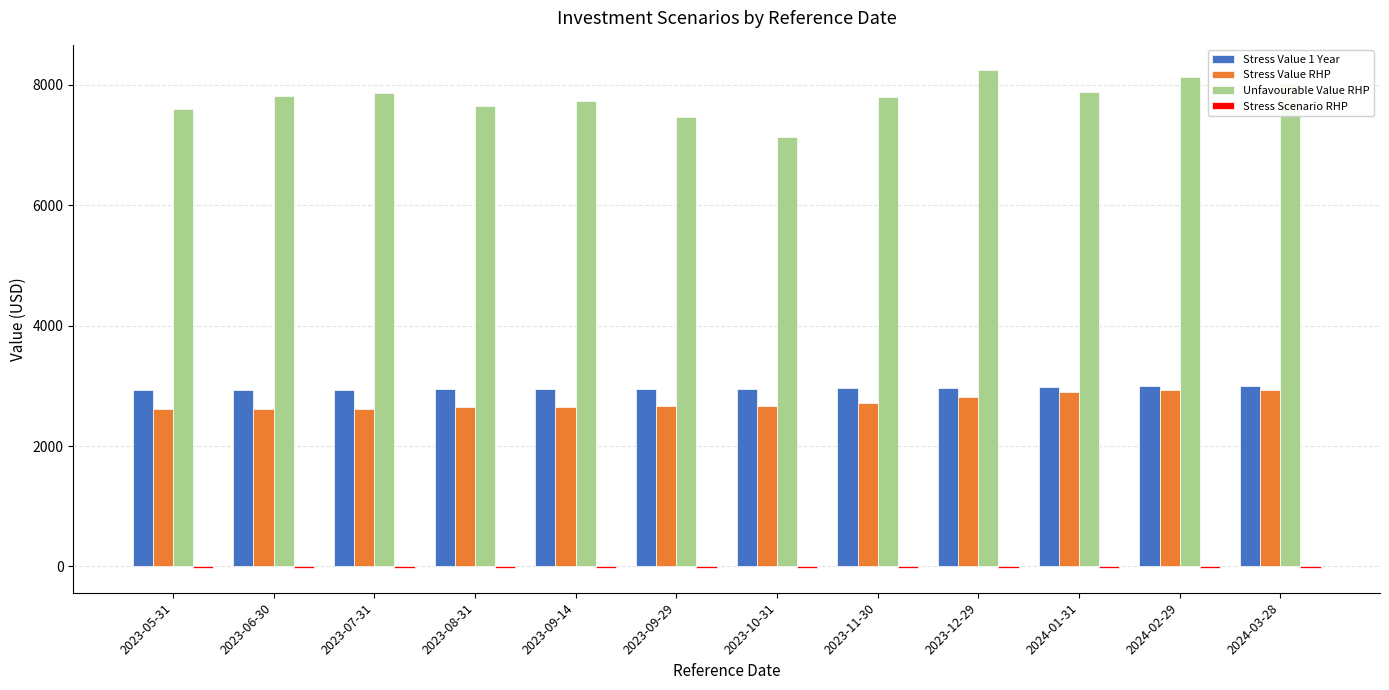

How many series are shown in this chart?

4